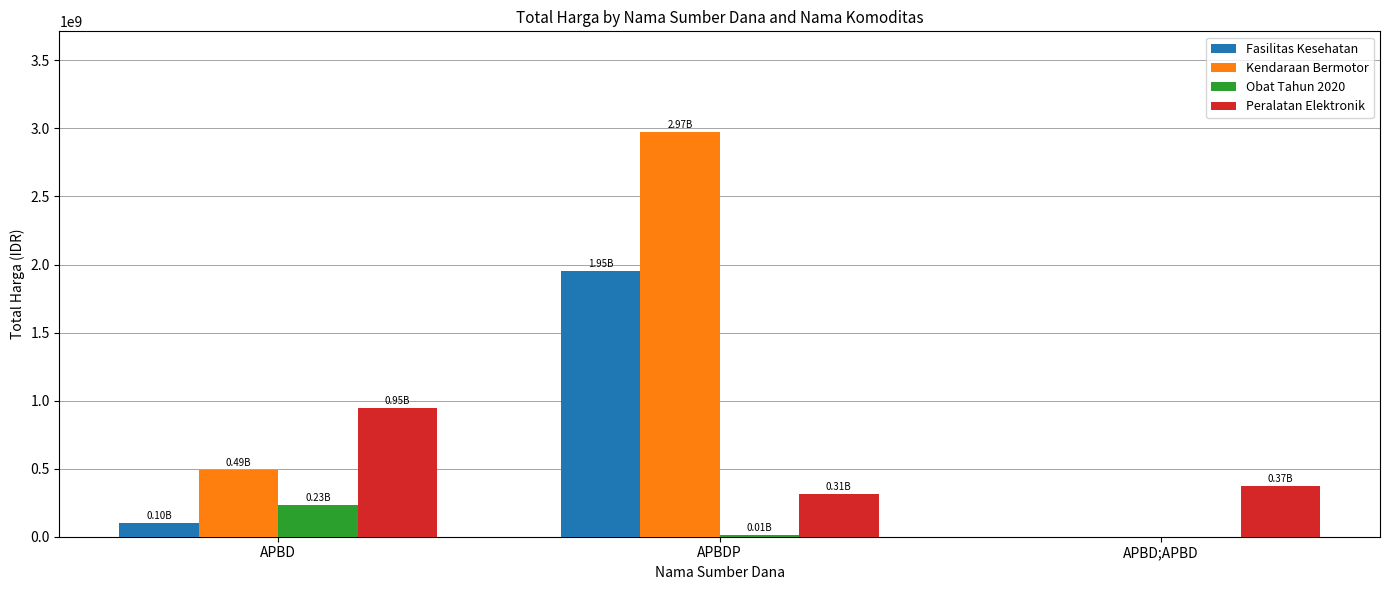

At which label does Kendaraan Bermotor reach its peak?

APBDP